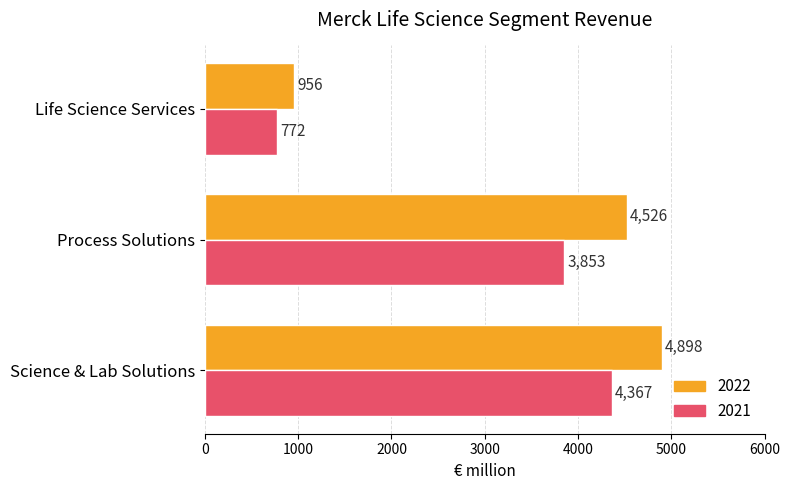

What is the difference between the highest and lowest values at Science & Lab Solutions?

531